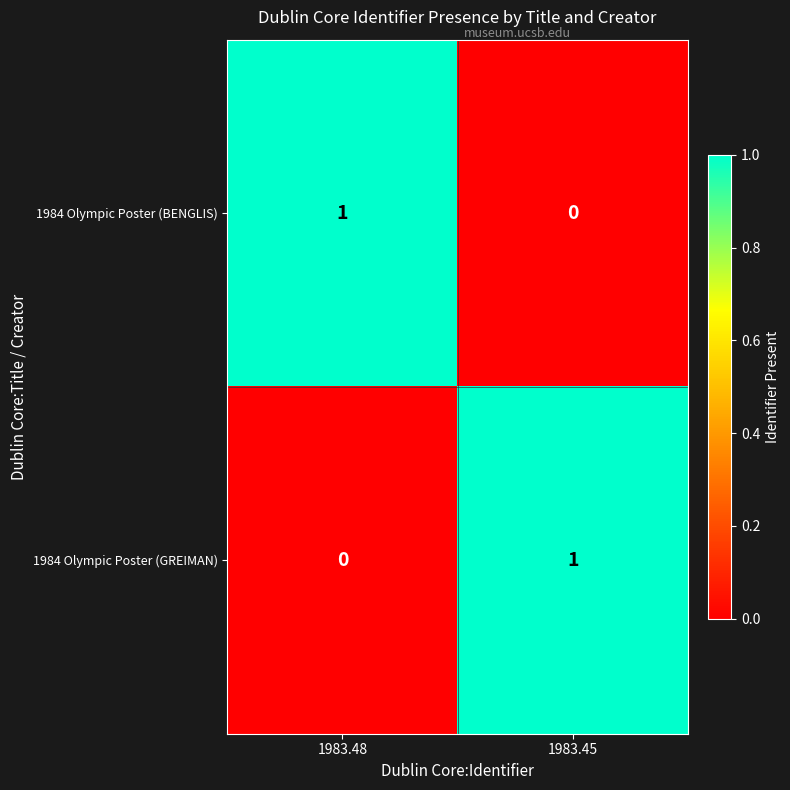

Reading right to left, extract all data points from this chart.

1984 Olympic Poster (BENGLIS): 1983.45=0	1983.48=1
1984 Olympic Poster (GREIMAN): 1983.45=1	1983.48=0